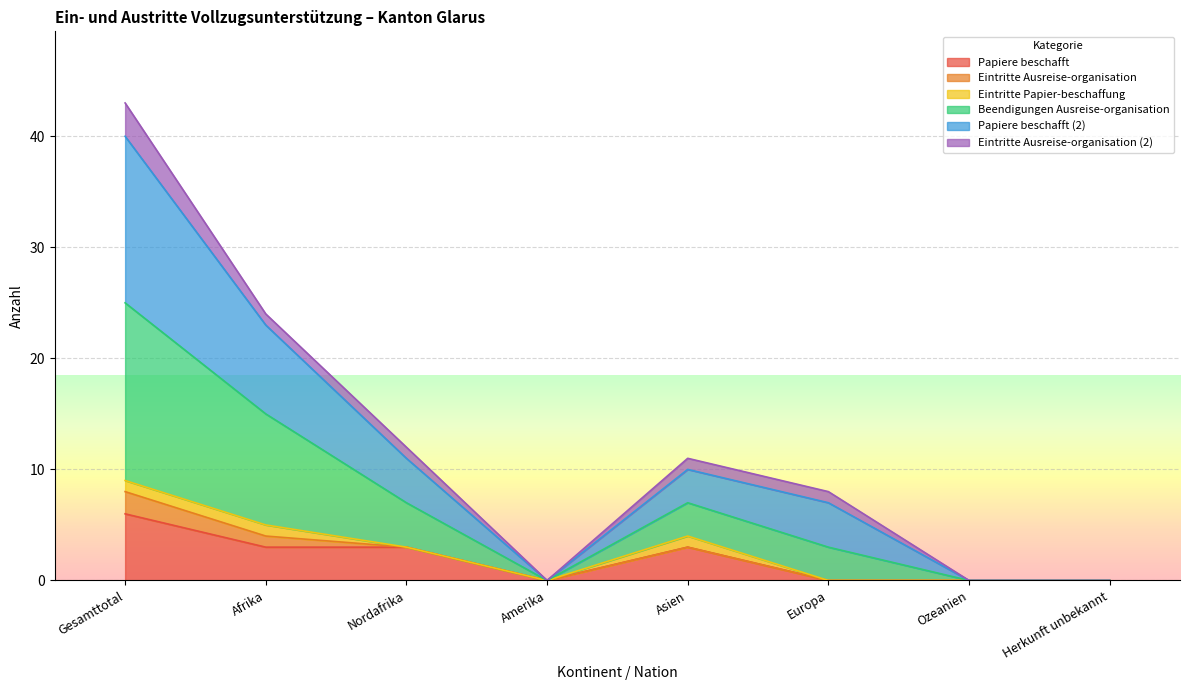

In Papiere beschafft, how many points are lower than both neighbors (excluding endpoints)?

1